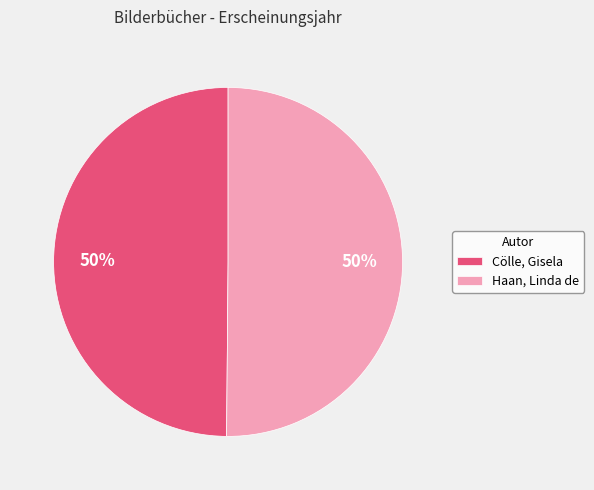

What is the ratio of the value at Cölle, Gisela to the value at Haan, Linda de?

1.0